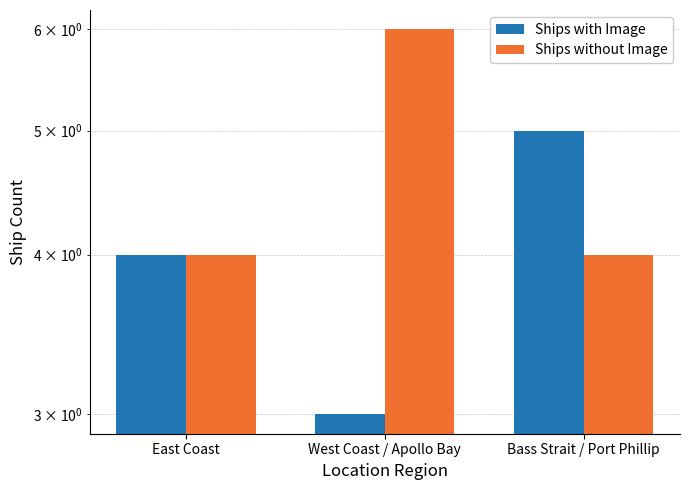

What is the average value of the Ships with Image series?

4